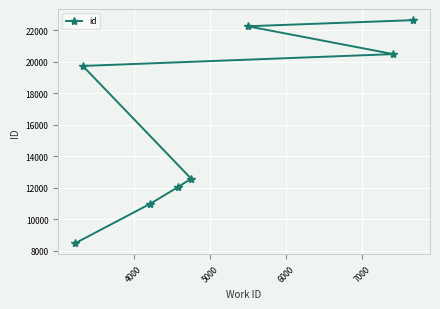

What is the difference between the second highest and minimum values?

13776